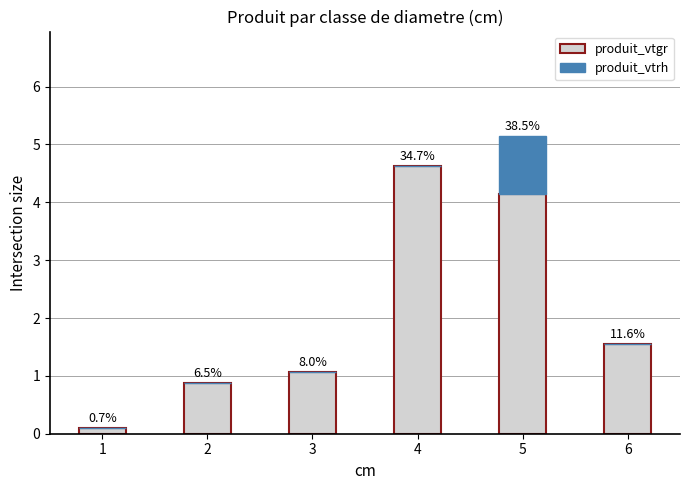

What are all the series names shown in the legend?

produit_vtgr, produit_vtrh